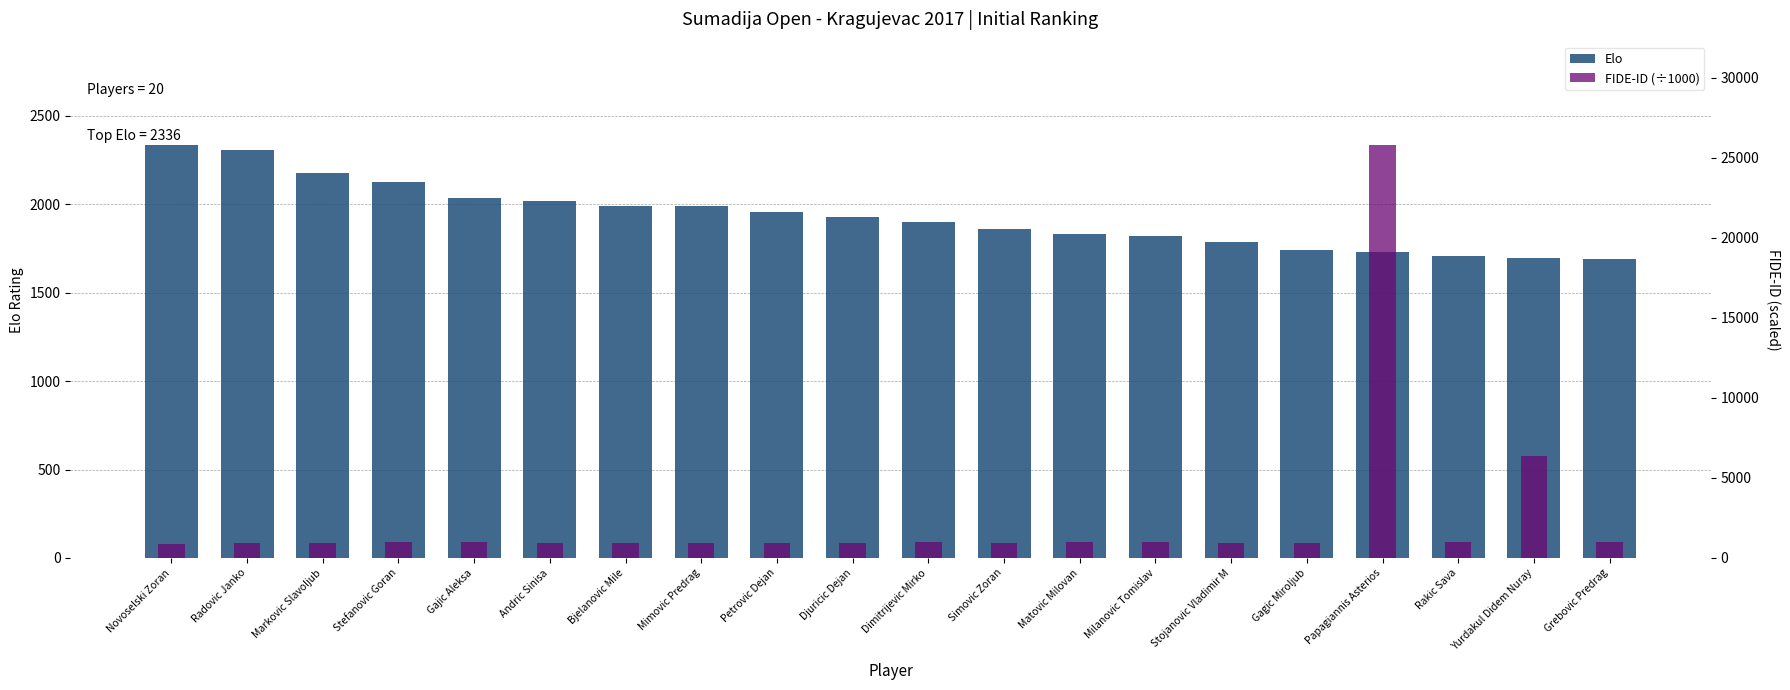

How many distinct data groups are displayed?

2